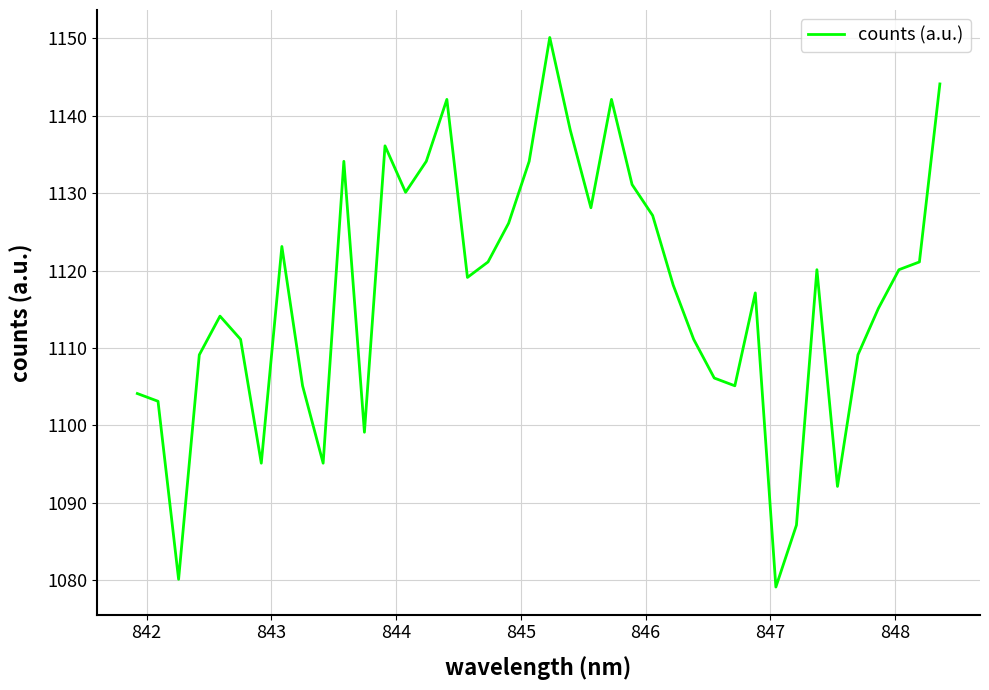

What is the greatest value displayed?

1150.1